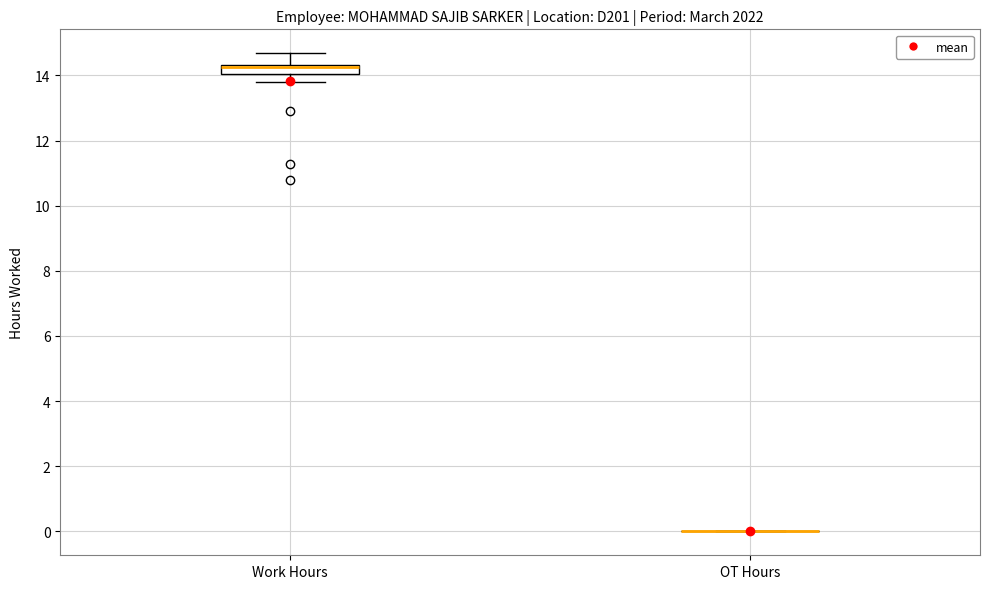

Which box is the tallest, from its lower edge to its upper edge?

Work Hours